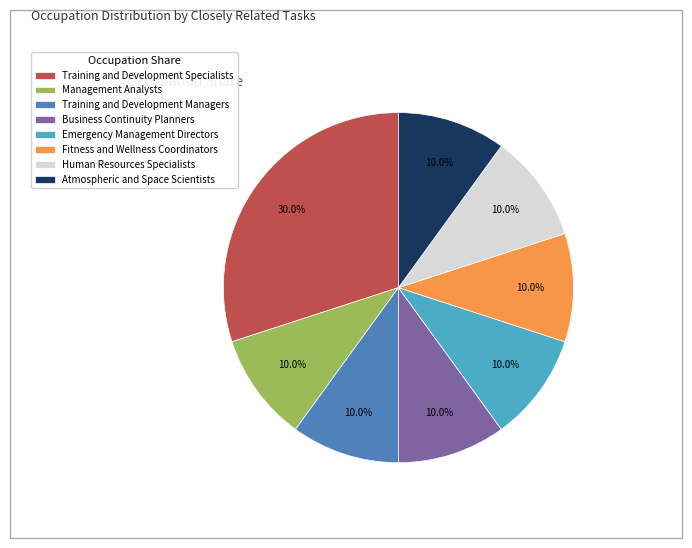

What percentage is NOT represented by Training and Development Specialists?

70.0%